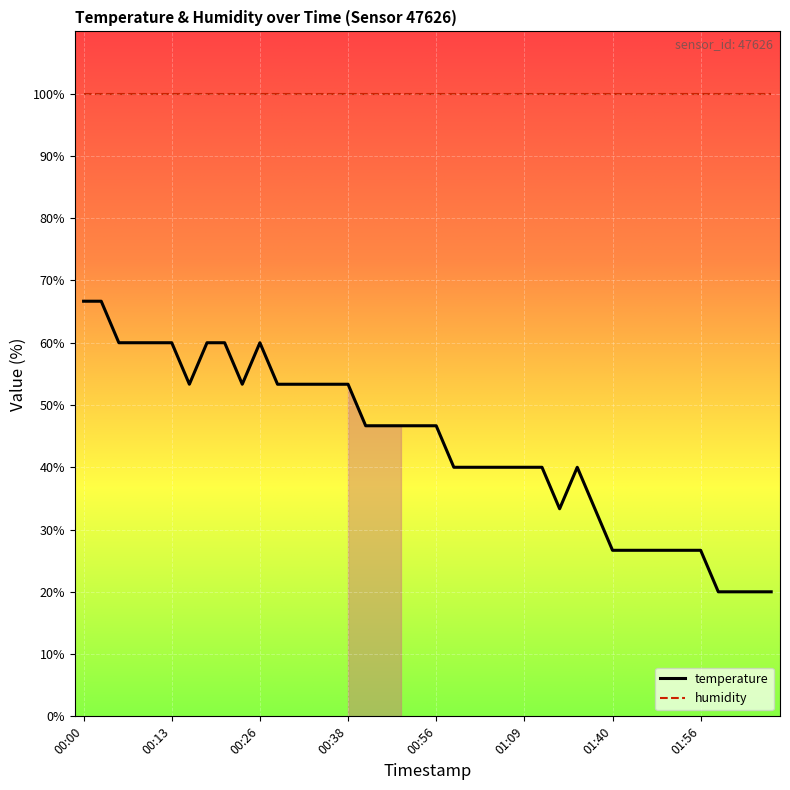

What is the ratio of the value at 00:33 to the value at 02:06?

2.7